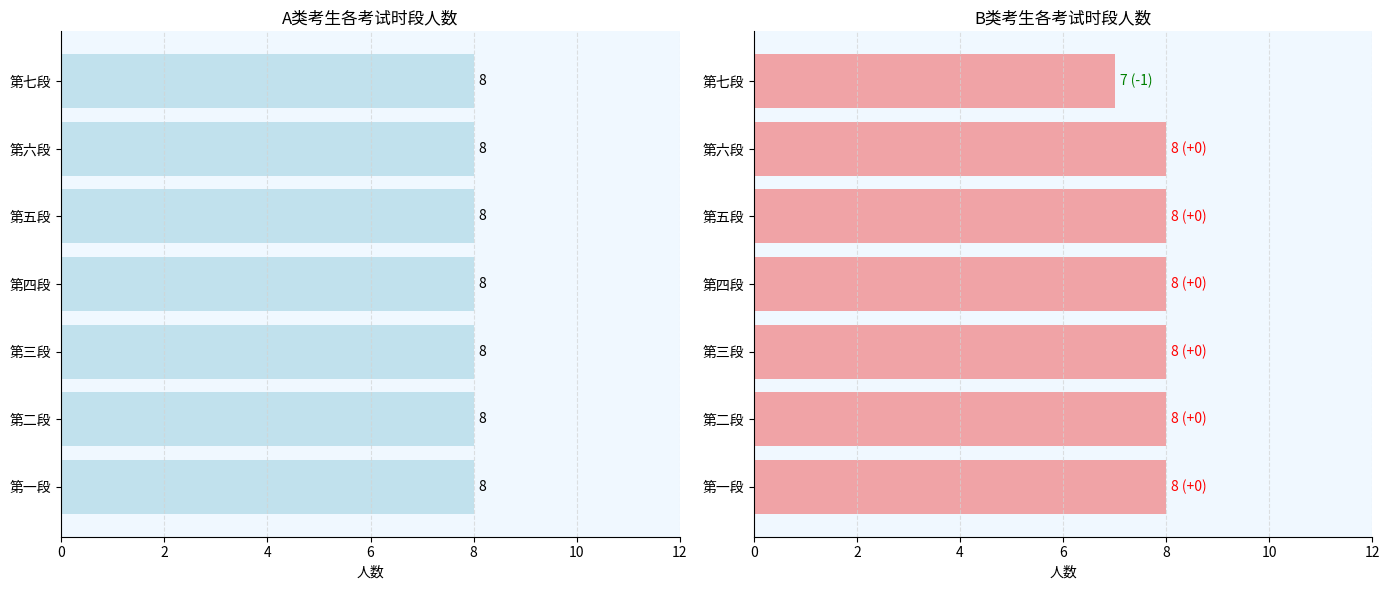

What are all the series names shown in the legend?

A类, B类